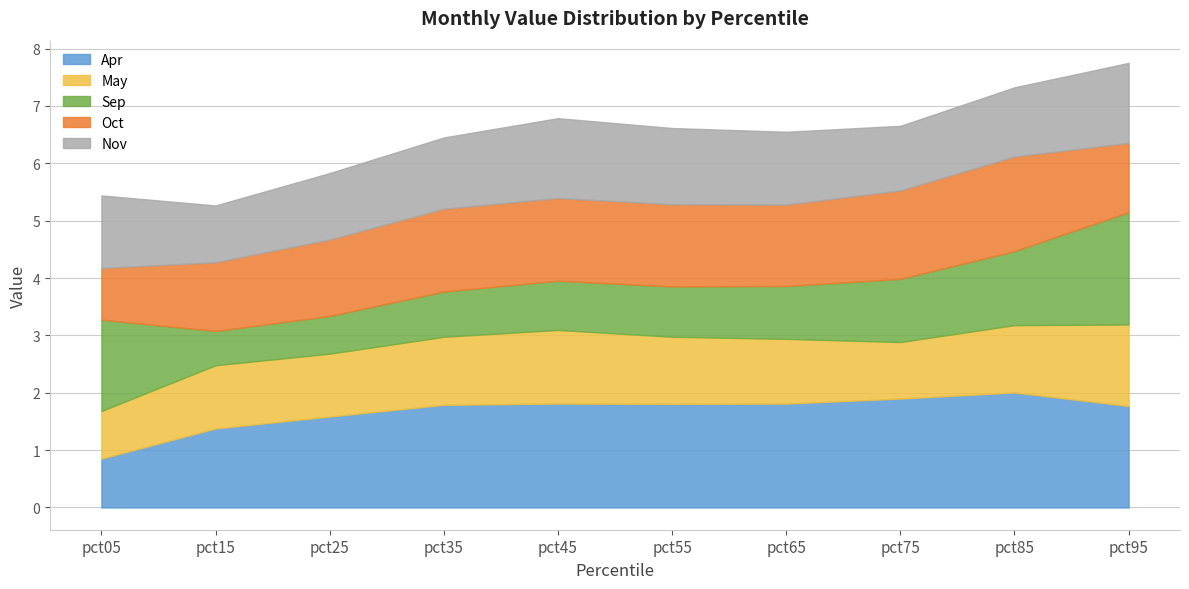

The Oct series shows 2.2 at pct25. True or false?

False